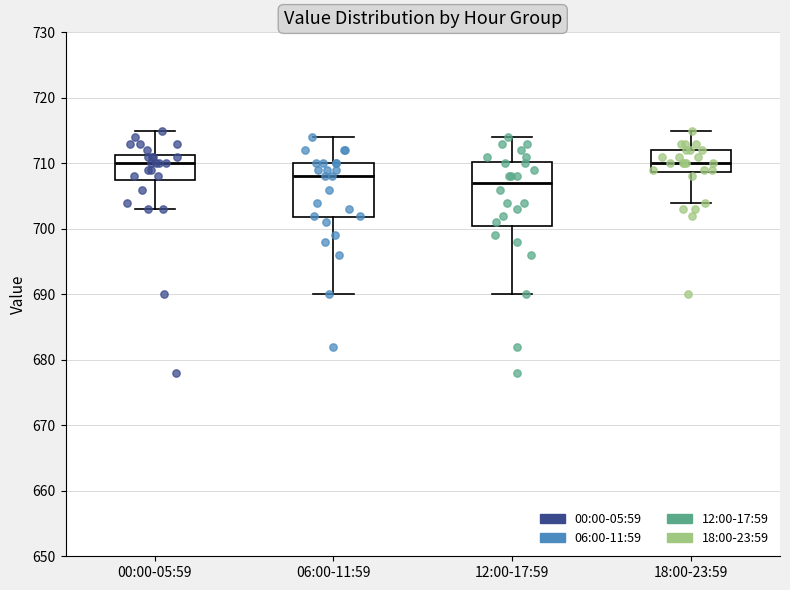

Comparing the boxes themselves (not the whiskers), which one is the tallest?

12:00-17:59